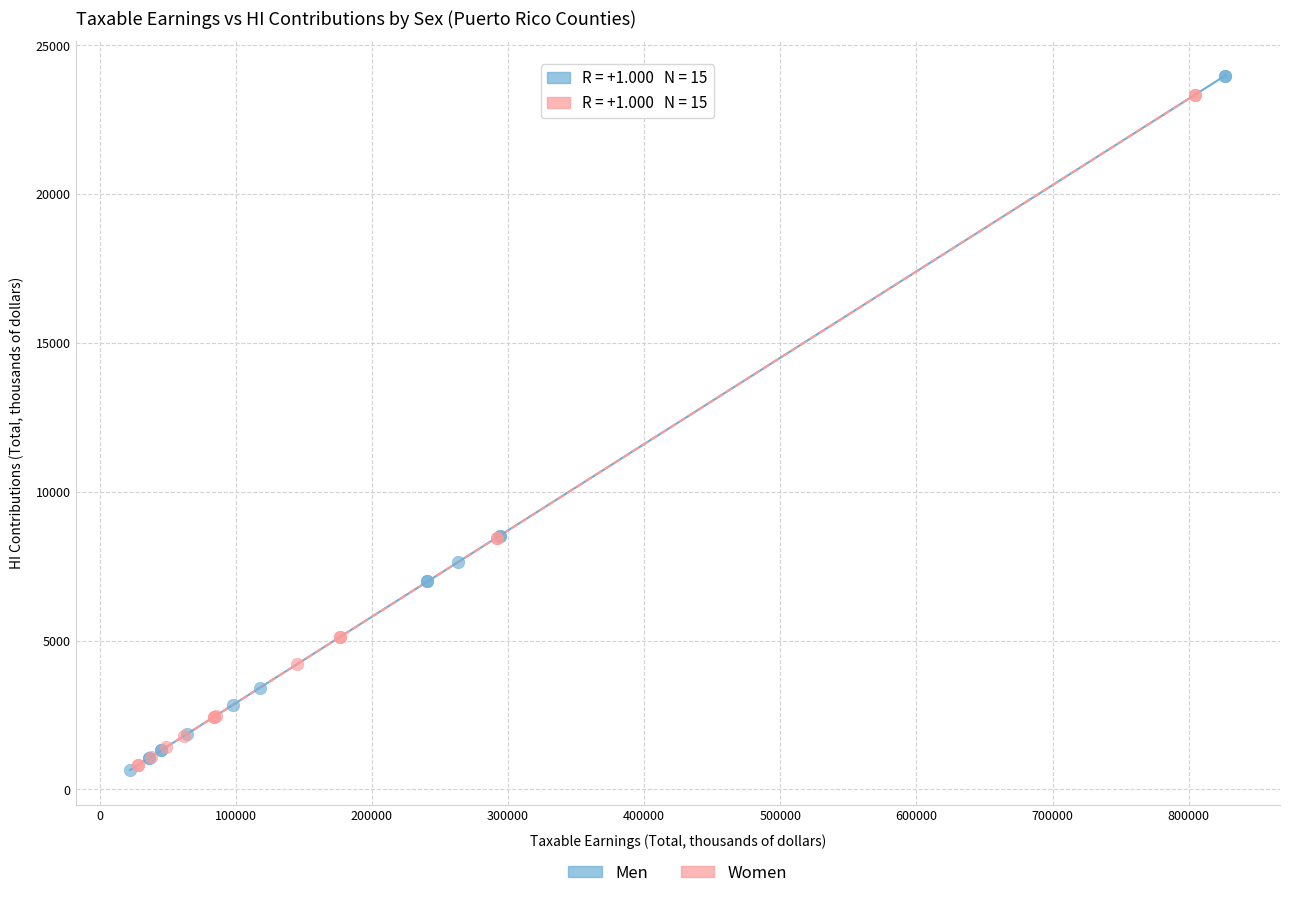

What are all the series names shown in the legend?

Men, Women